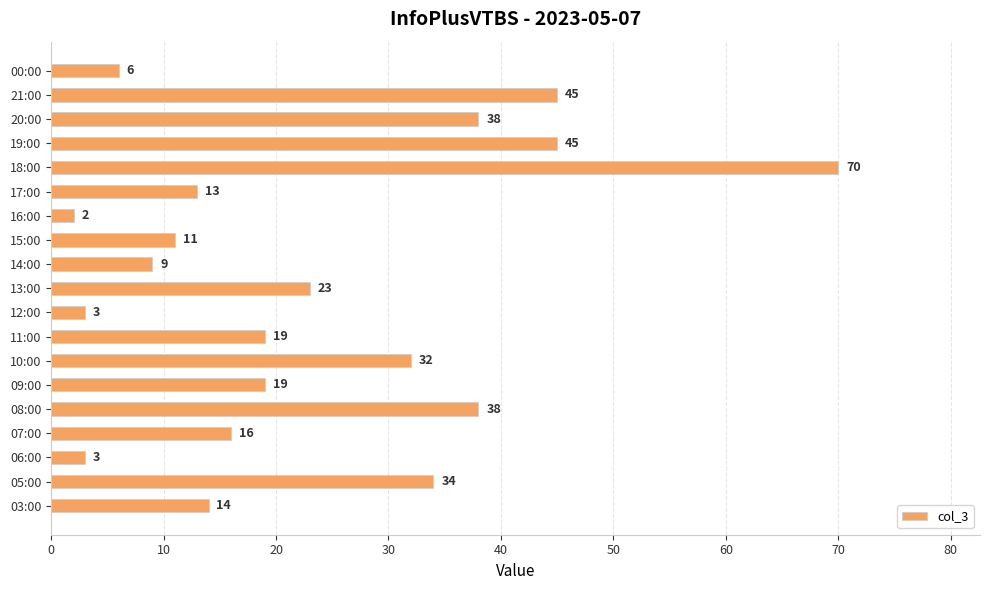

Between 19:00 and 20:00, which is larger?

19:00